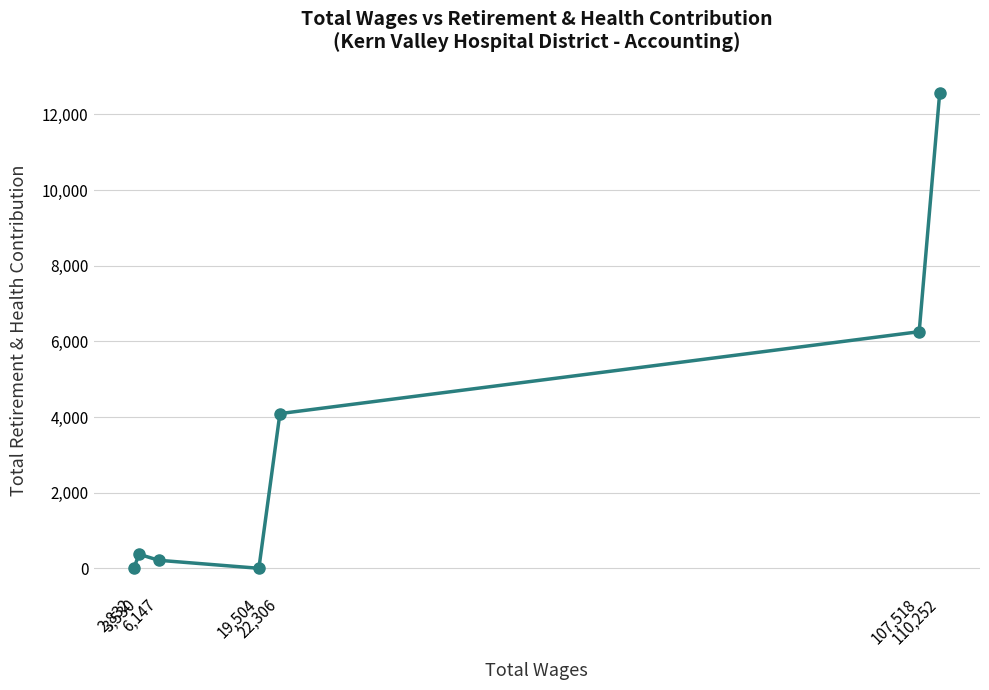

What is the average value?

3358